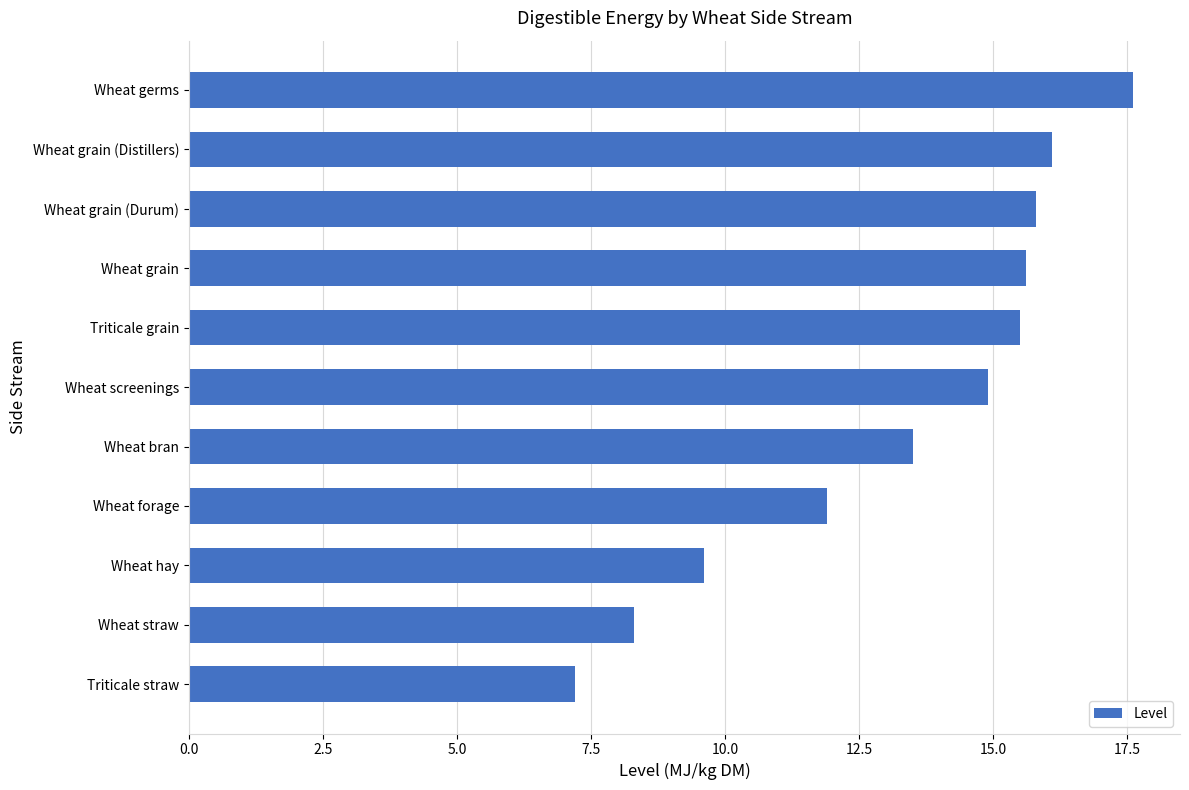

Are the bars horizontal?

Yes